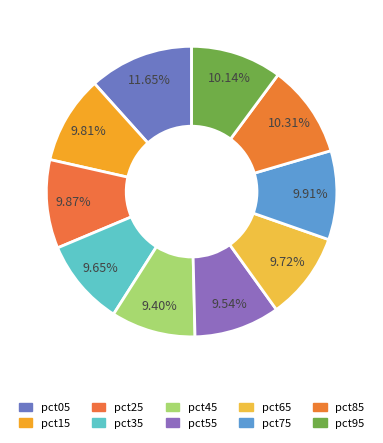

What is the total percentage of pct25 and pct65?

19.6%